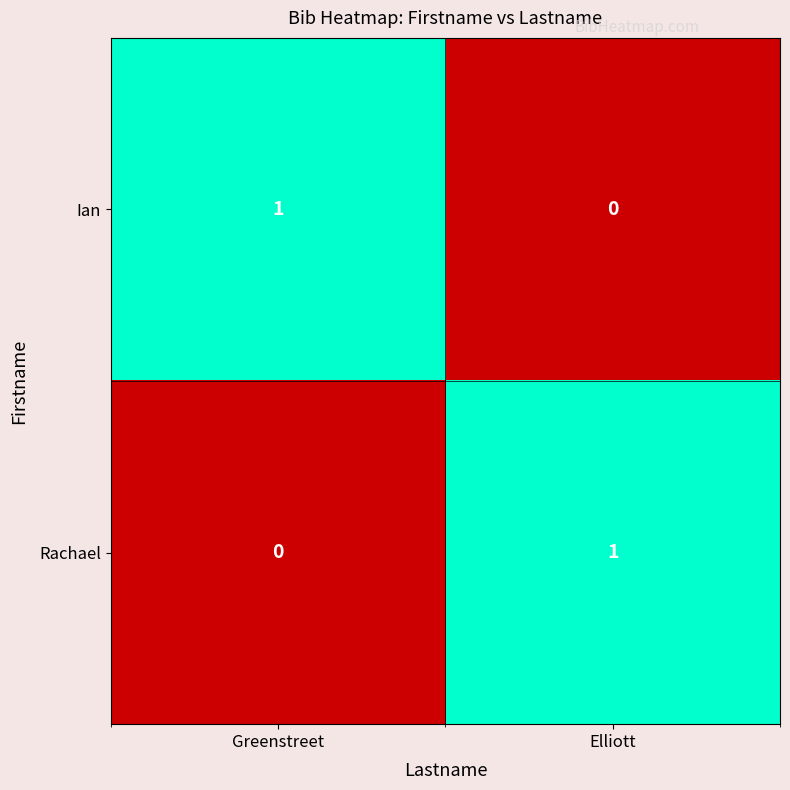

Is it true that Rachael equals 0 at Elliott?

False